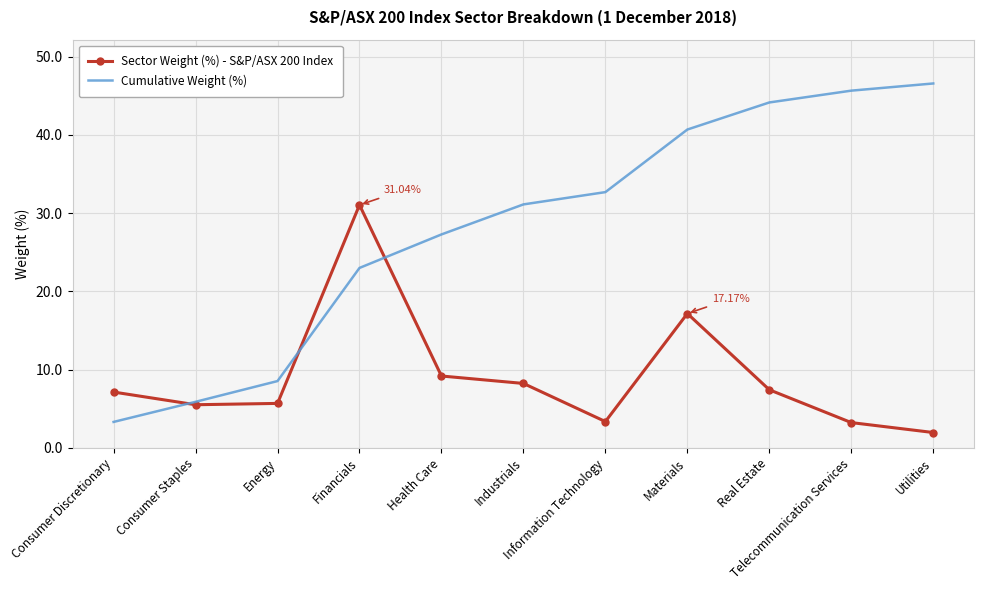

What is the lowest value of the Sector Weight (%) - S&P/ASX 200 Index series?

2.0